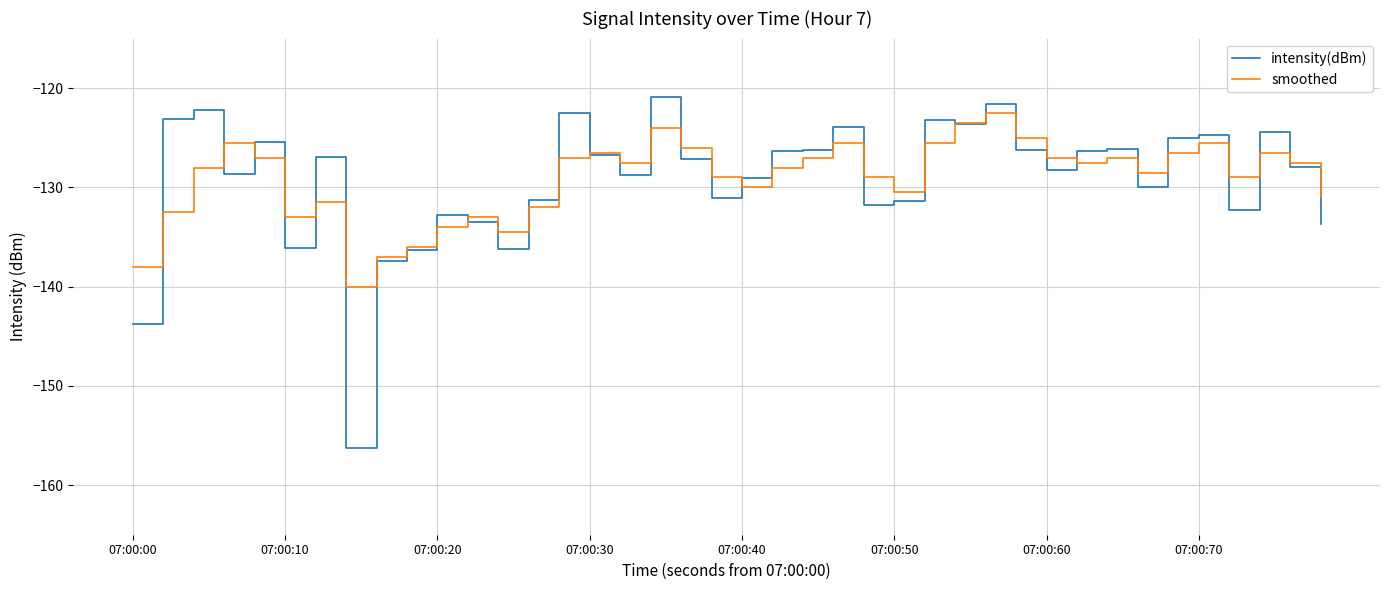

What is the minimum value shown in the chart?

-156.3